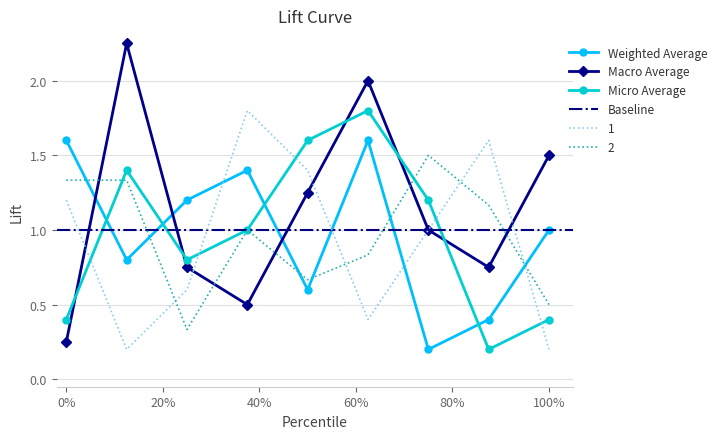

At which category is the sum across all series the highest?

6